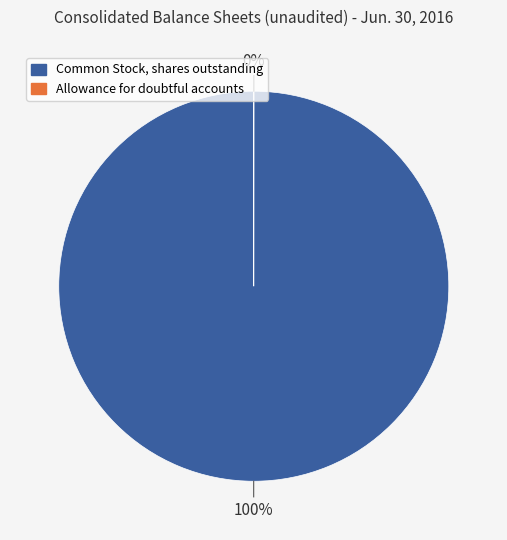

To the nearest percent, what is the difference between the largest and smallest slice percentages?

100%